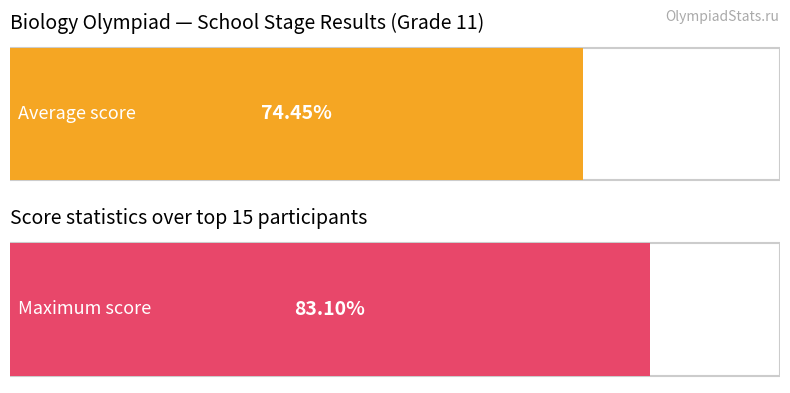

Approximately how many times larger is the value at 10 compared to 1?

0.9